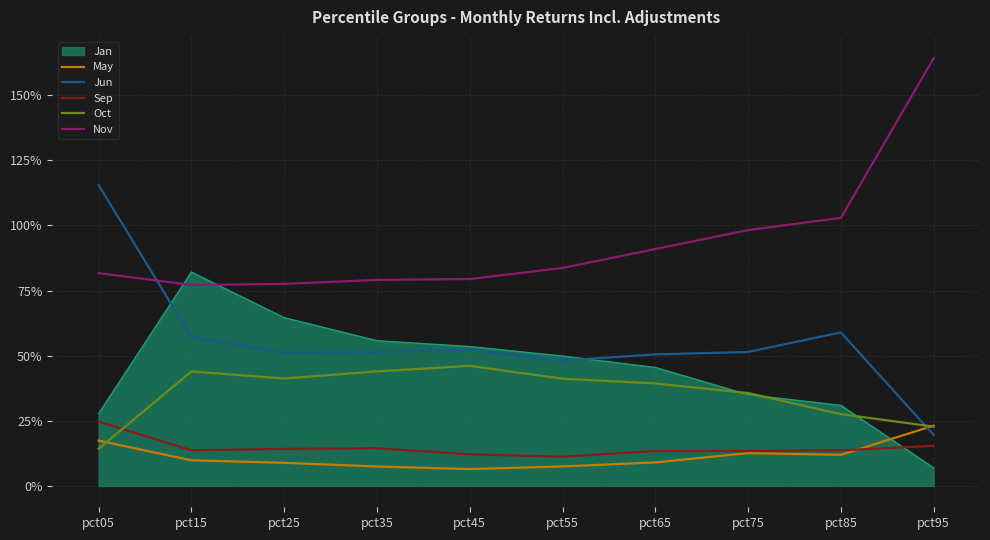

Which series changed the most between pct15 and pct35?

Jan